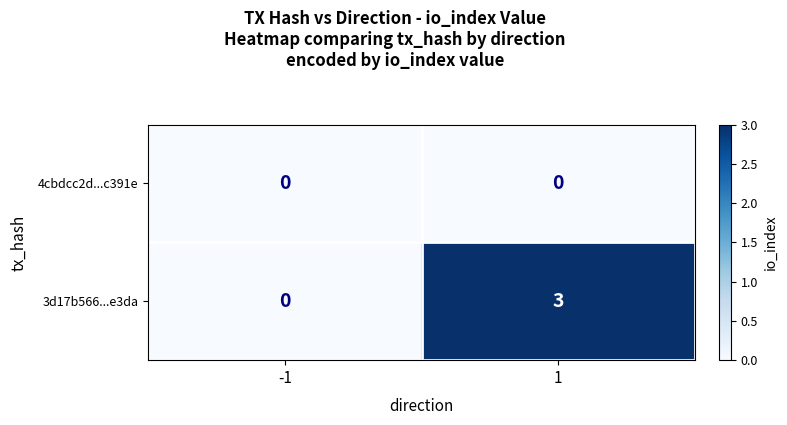

List the series in order of their peak value, lowest first.

4cbdcc2d...c391e, 3d17b566...e3da